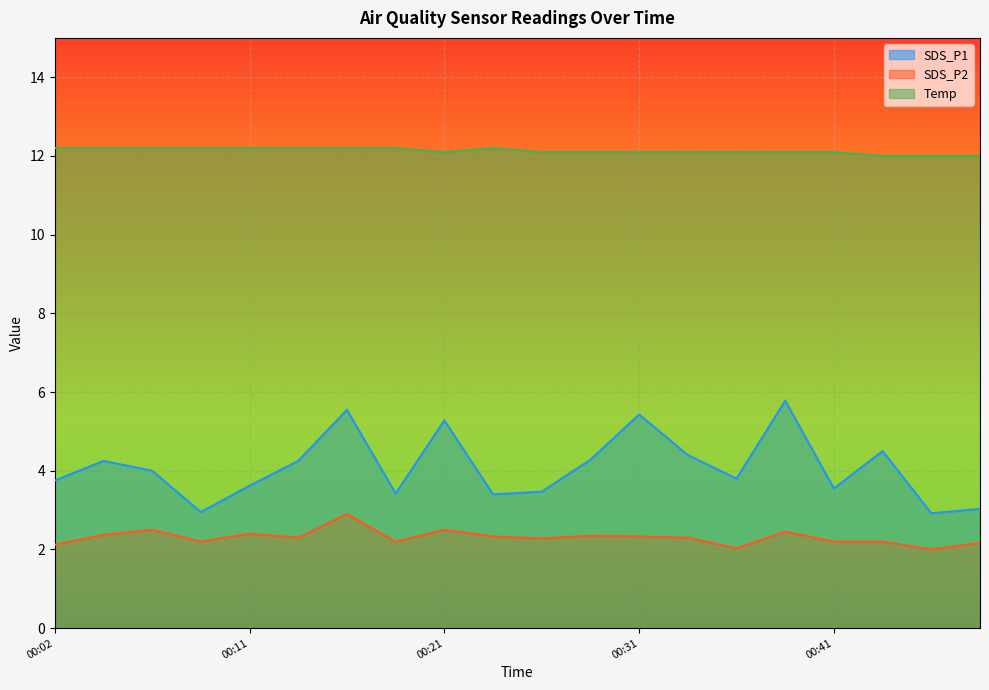

What is the value of the SDS_P2 point at the 12th from the left?

2.4